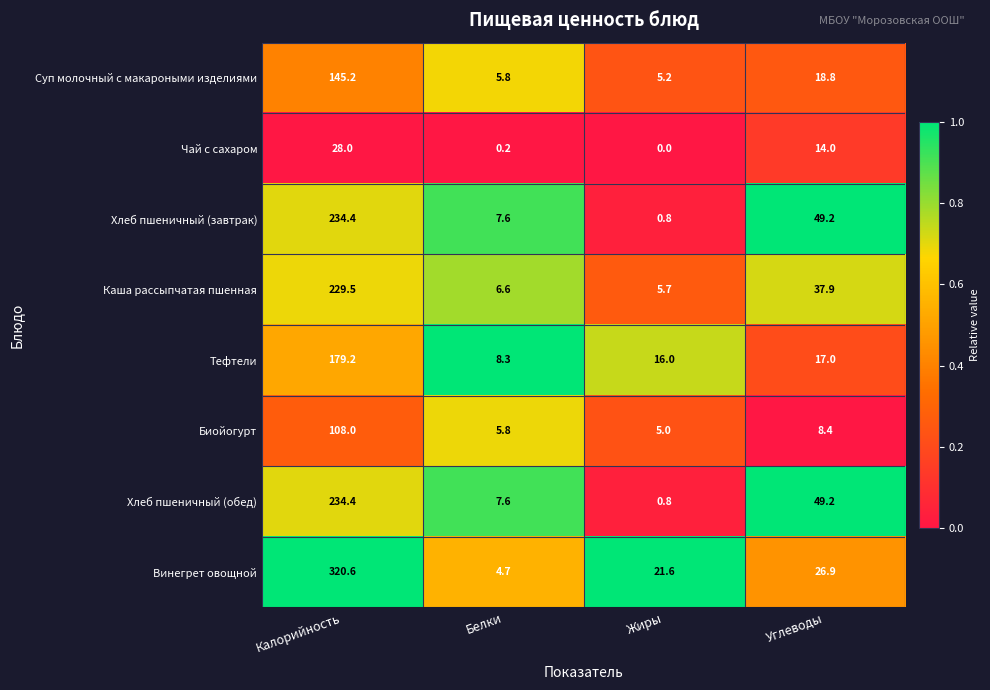

The value of Хлеб пшеничный (обед) at Жиры is 0.8. True or false?

True